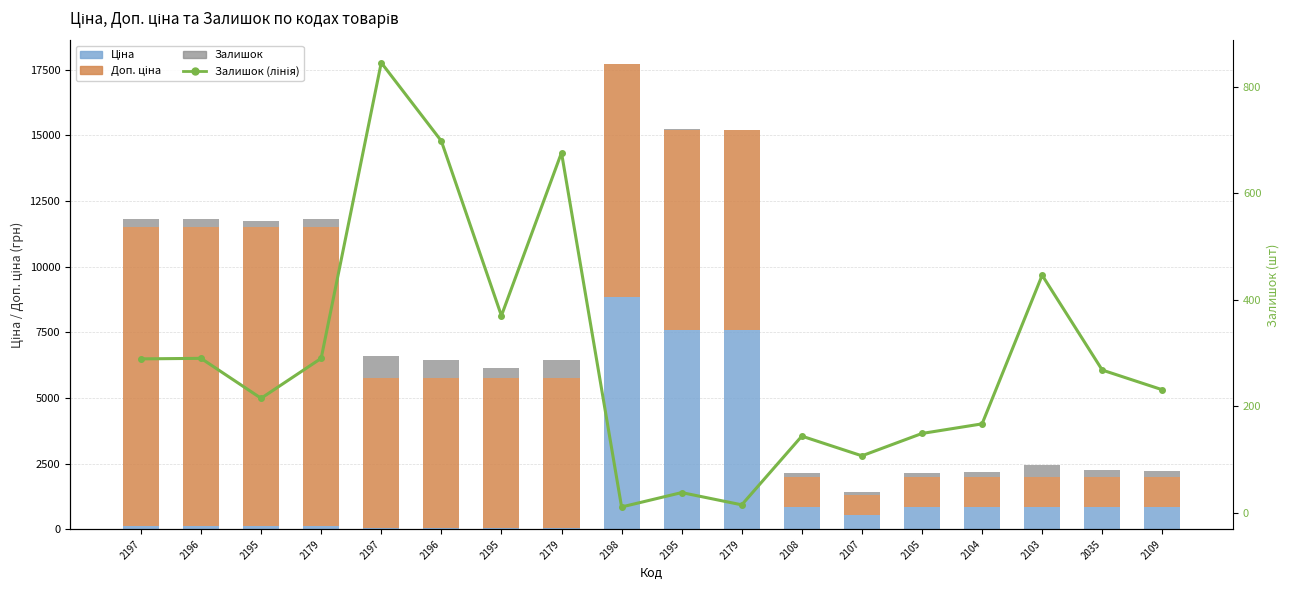

What is the minimum value shown in the chart?

11.0